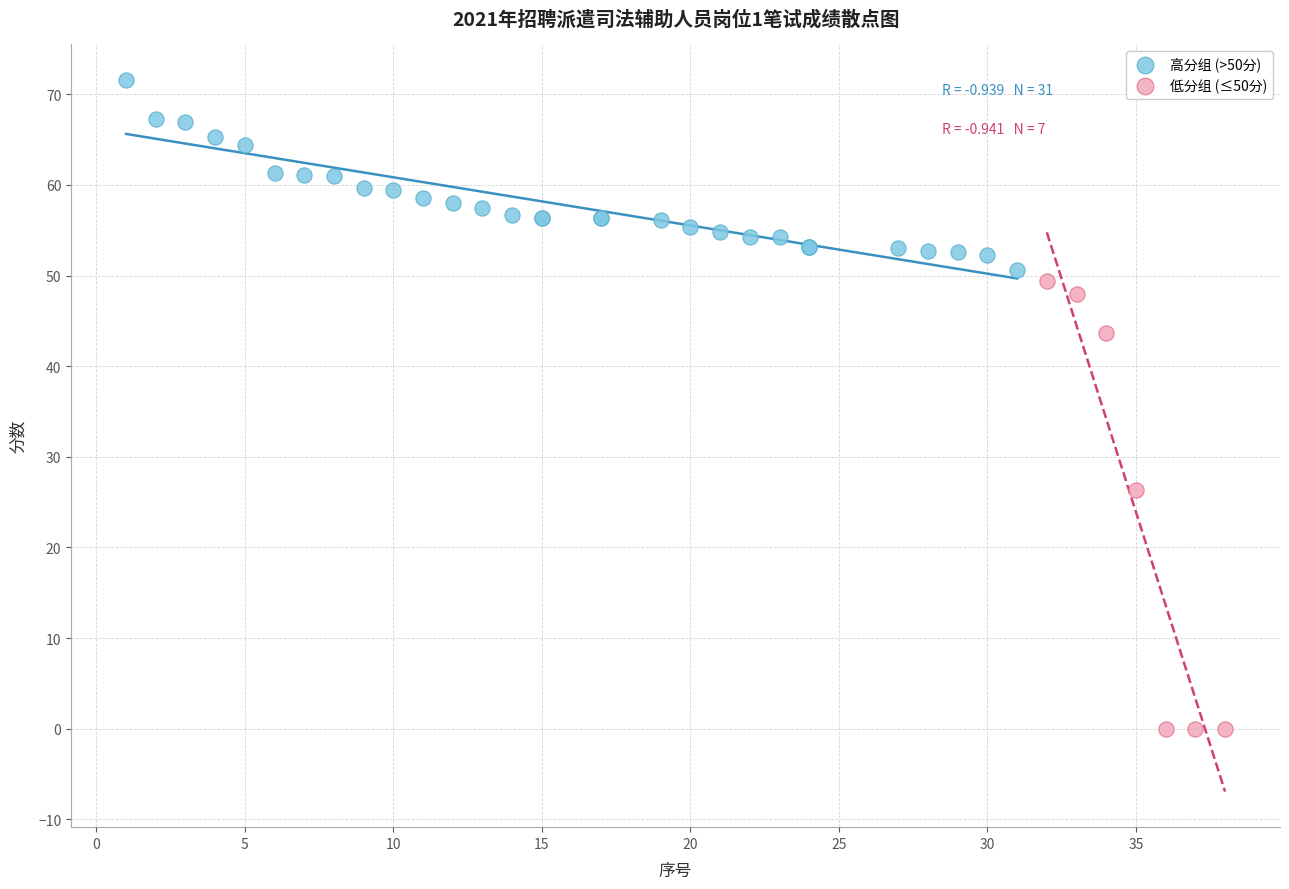

What are all the series names shown in the legend?

高分组 (>50分), 低分组 (≤50分)